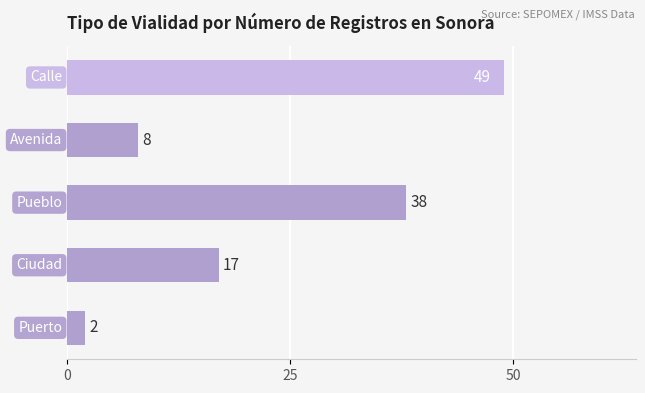

Count the values in the range 8 to 38.

3